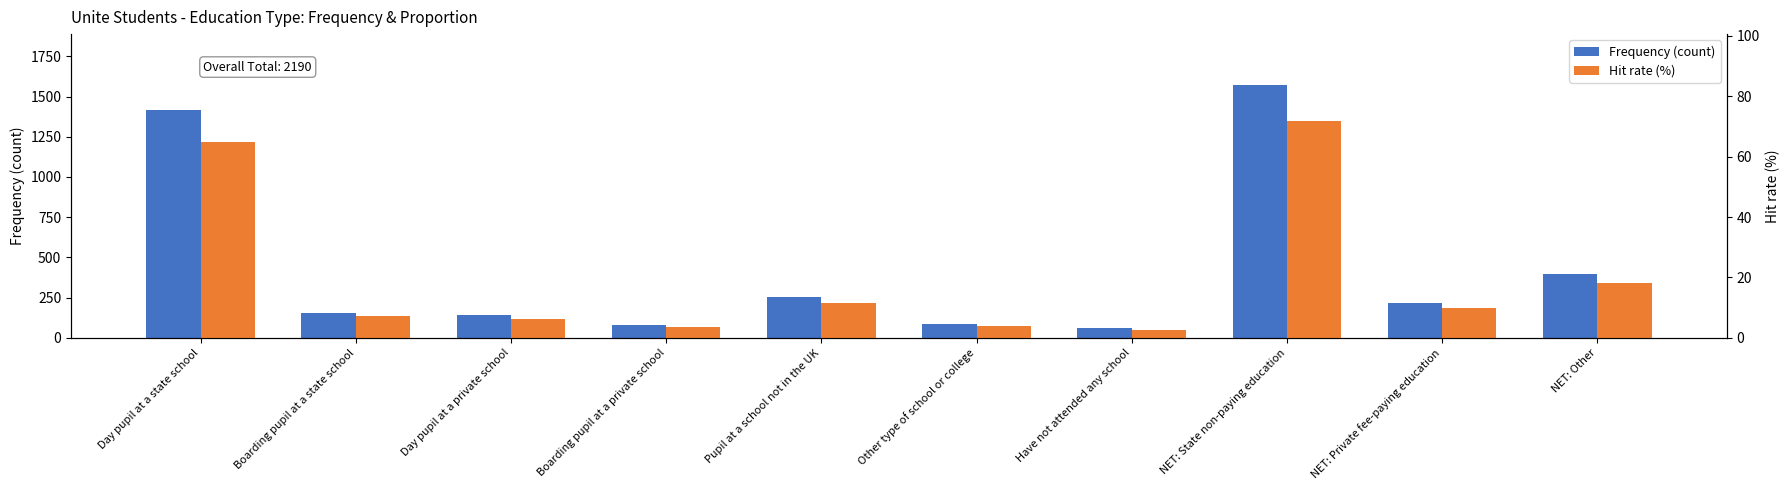

What is the total value across all series at NET: Private fee-paying education?

227.9